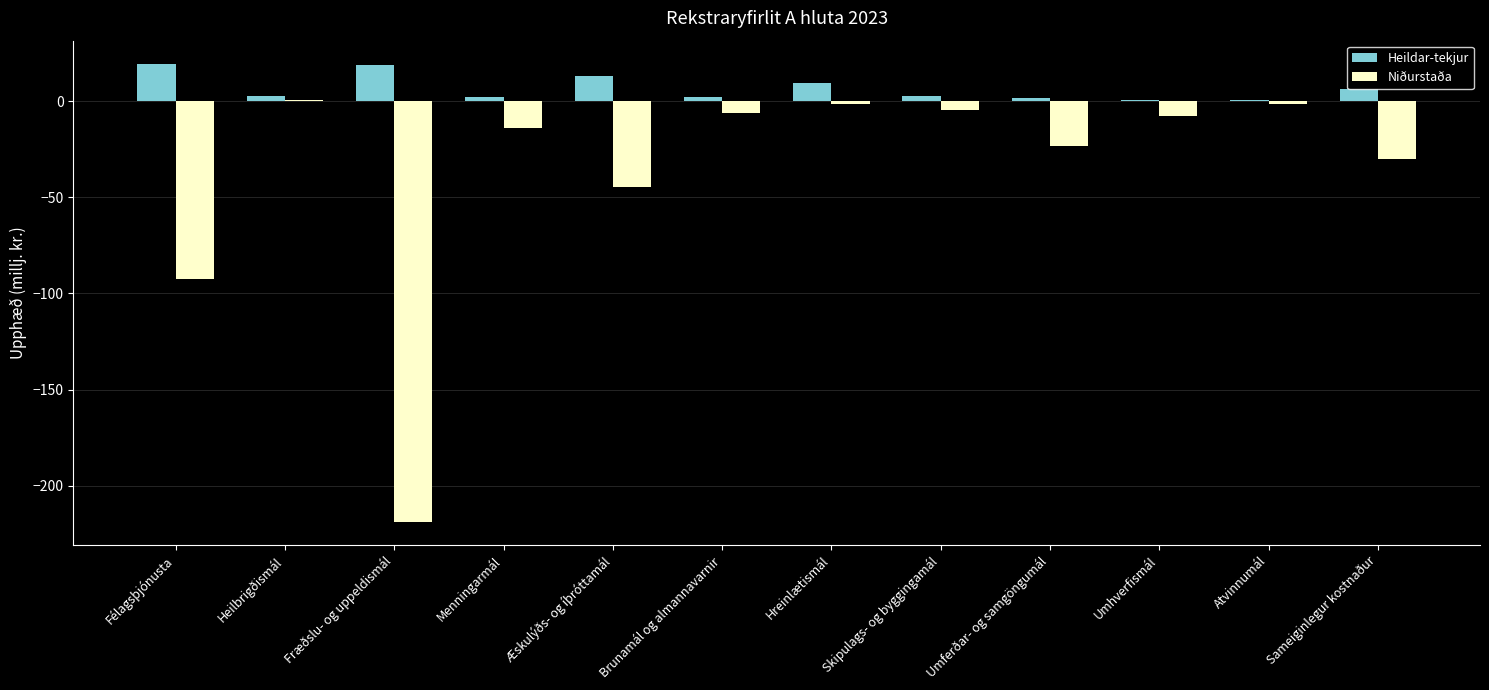

Which series has the largest total across all categories?

Heildar-tekjur